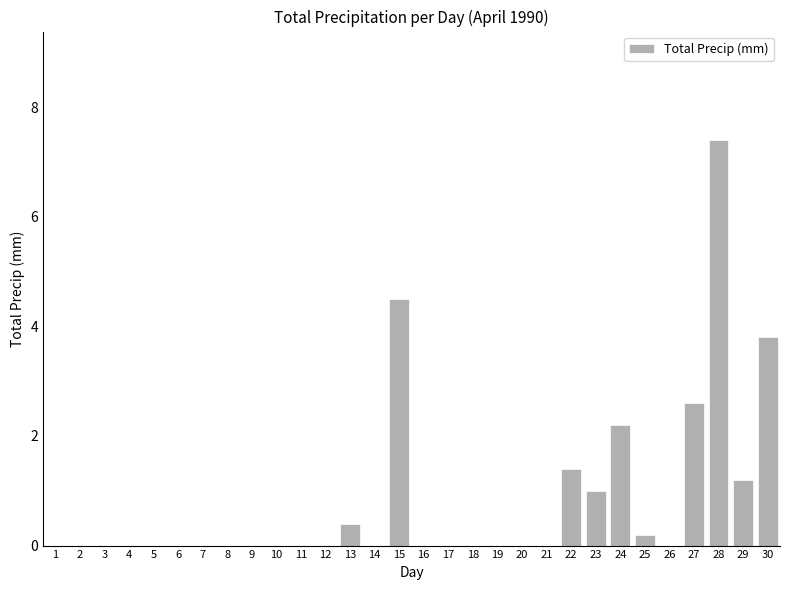

Which has a higher value, 4 or 22?

22